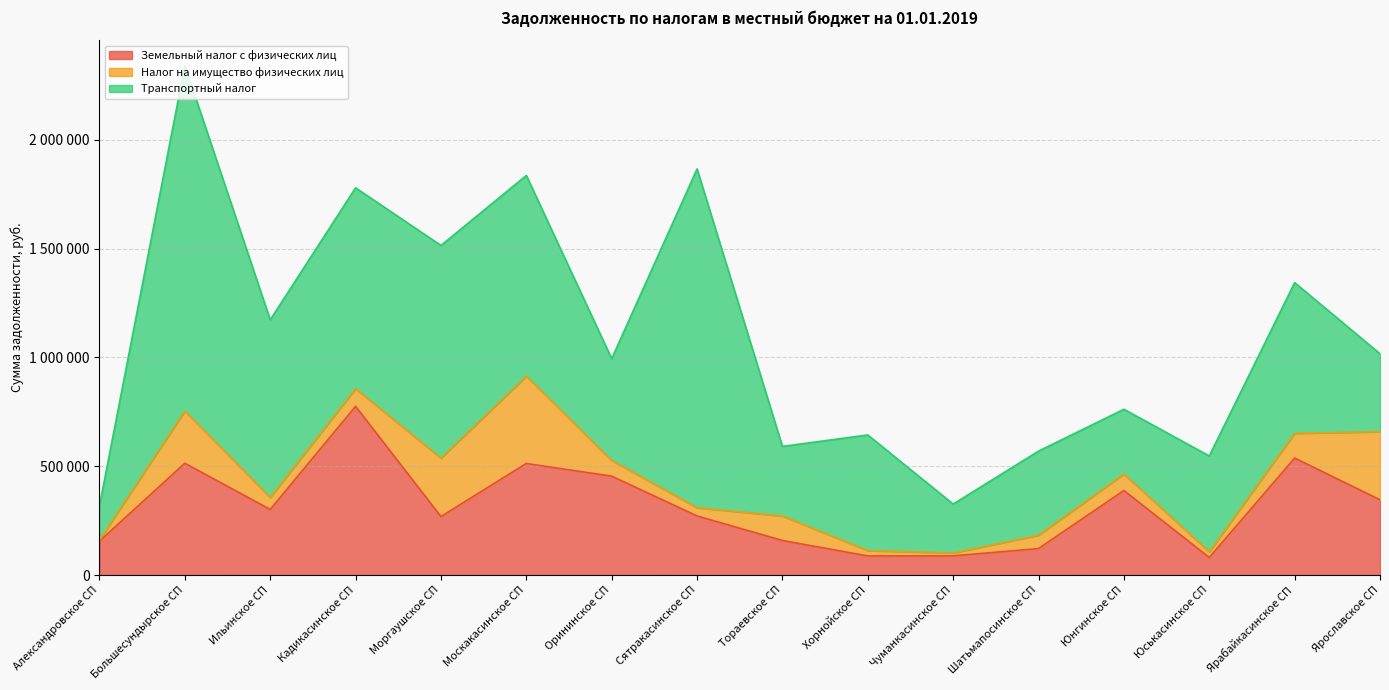

What is the value of the Транспортный налог point at the 7th from the left?

467608